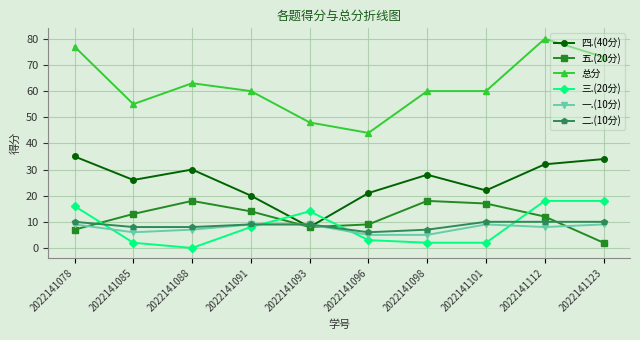

What is the total value across all series at 2022141123?

146